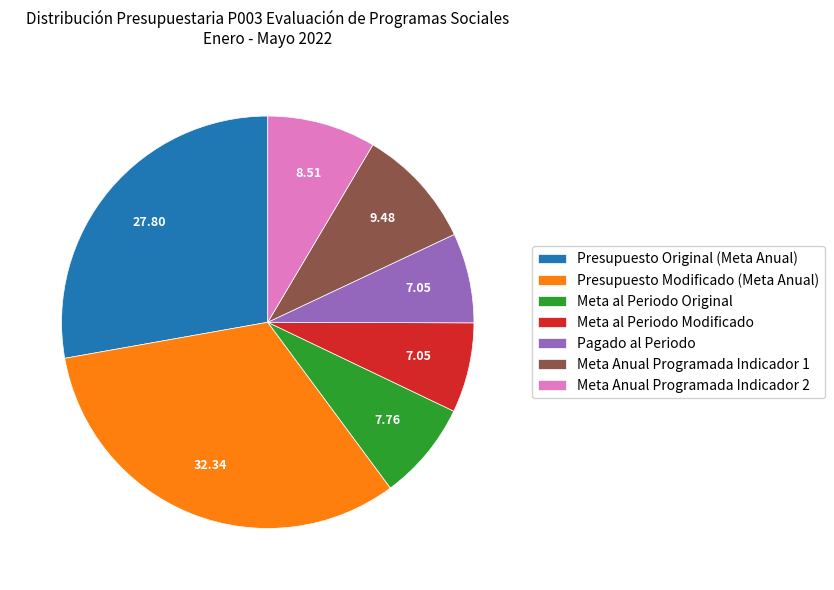

How many slices are in this pie chart?

7